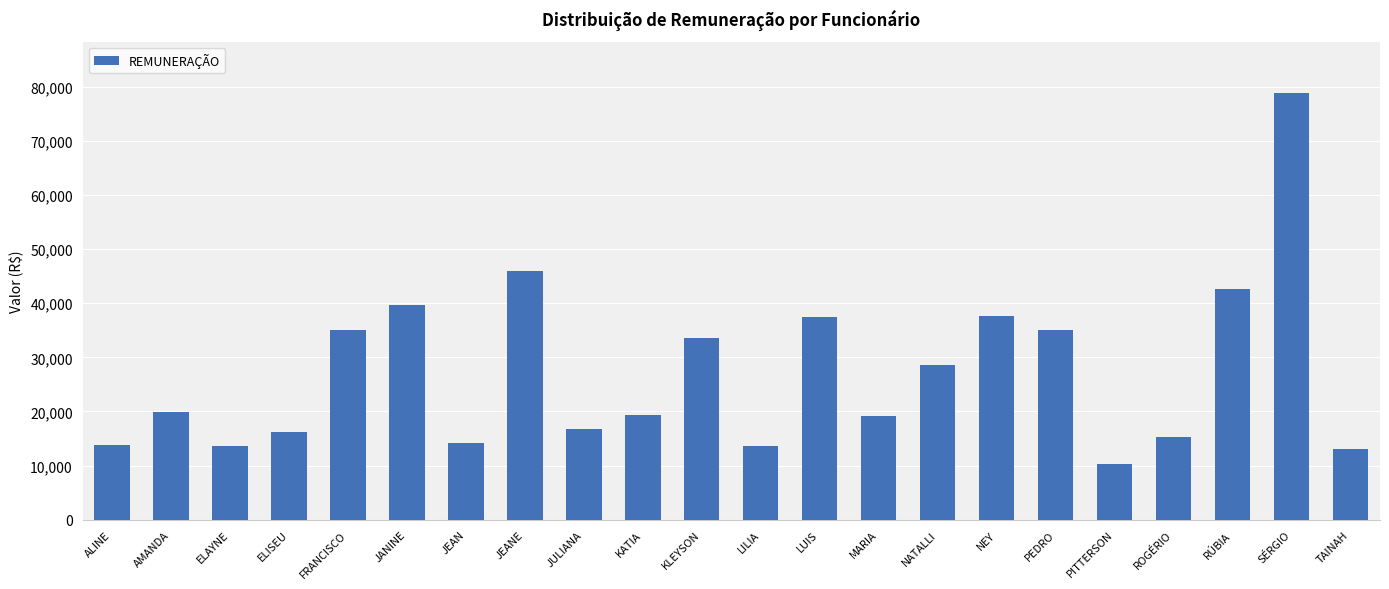

What is the ratio of the value at LUIS to the value at NEY?

1.0